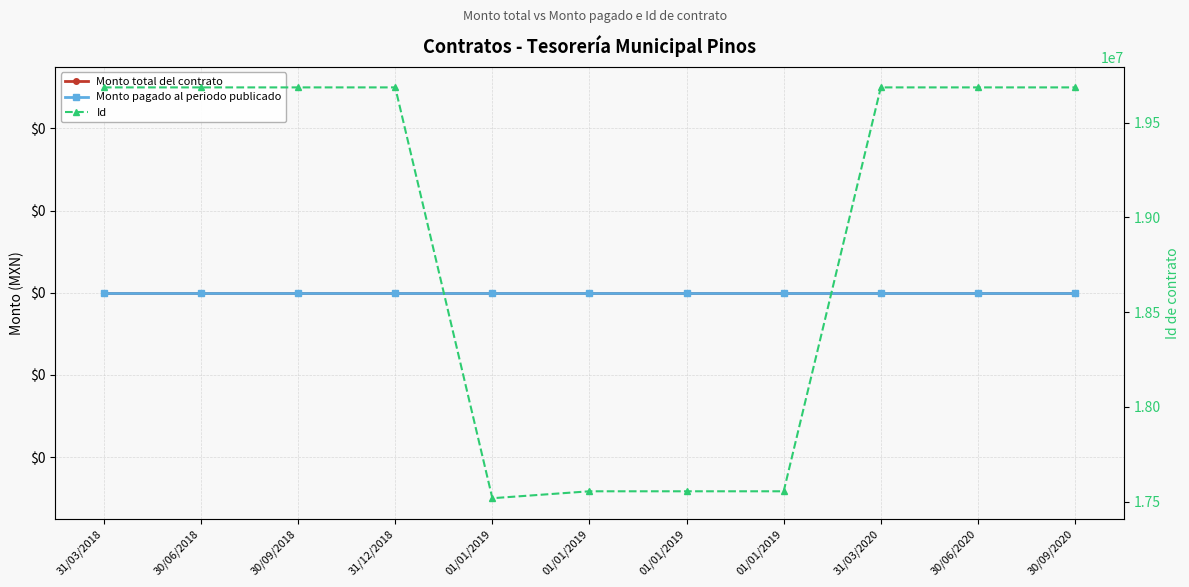

What is the value of the Id point at the 10th from the left?

19685543